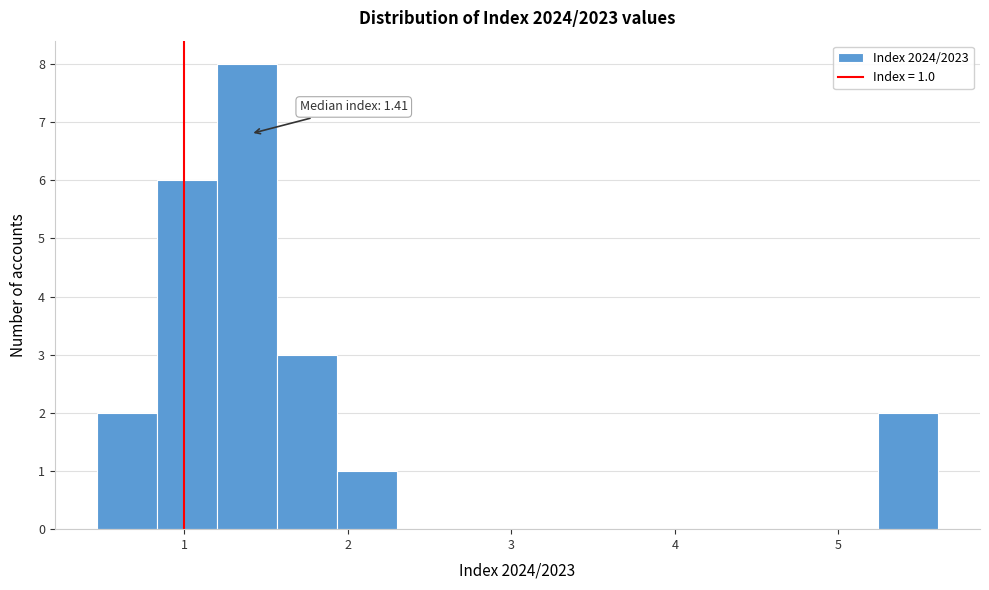

Read against the x-axis, roughly where is the centre of the tallest bar?

1.4